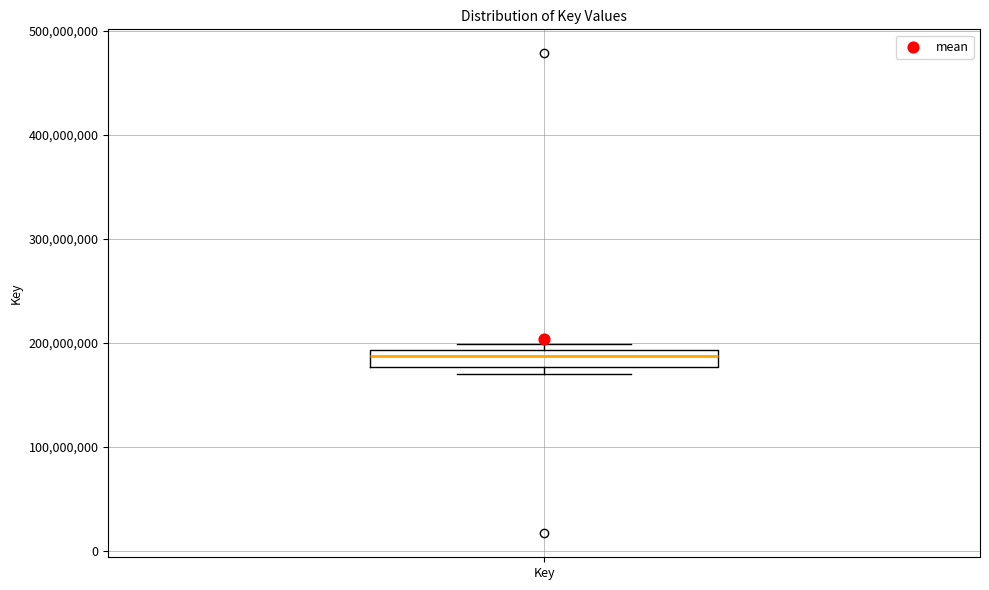

Transcribe this box plot: give where the median line is, the range the box spans, and where the two whiskers end, as read against the y-axis. The values are not printed on the chart, so give them approximately, as read against the axis.

median 190000000 (just below the box's upper edge), box 180000000 to 190000000, whiskers 170000000 to 200000000